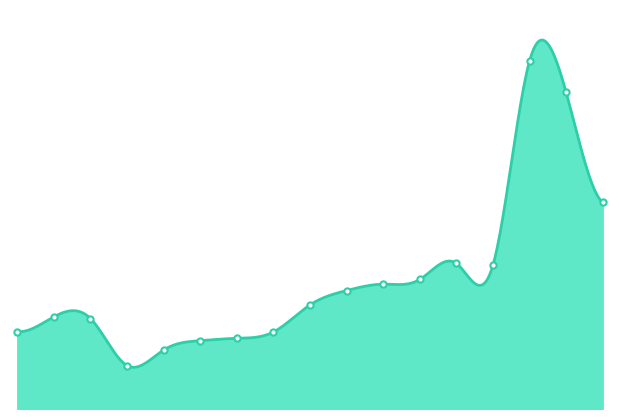

What is the change in value from 2021 to 2022?

-14.5